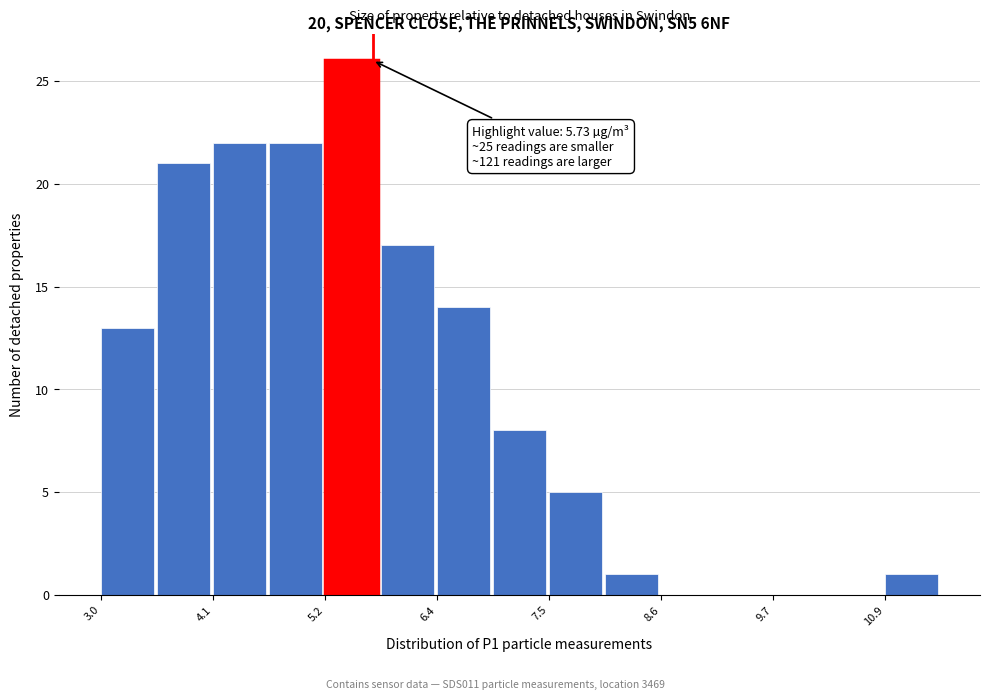

Around what value on the x-axis is the tallest bar? Give the approximate position of its centre, as read against the axis.

5.6